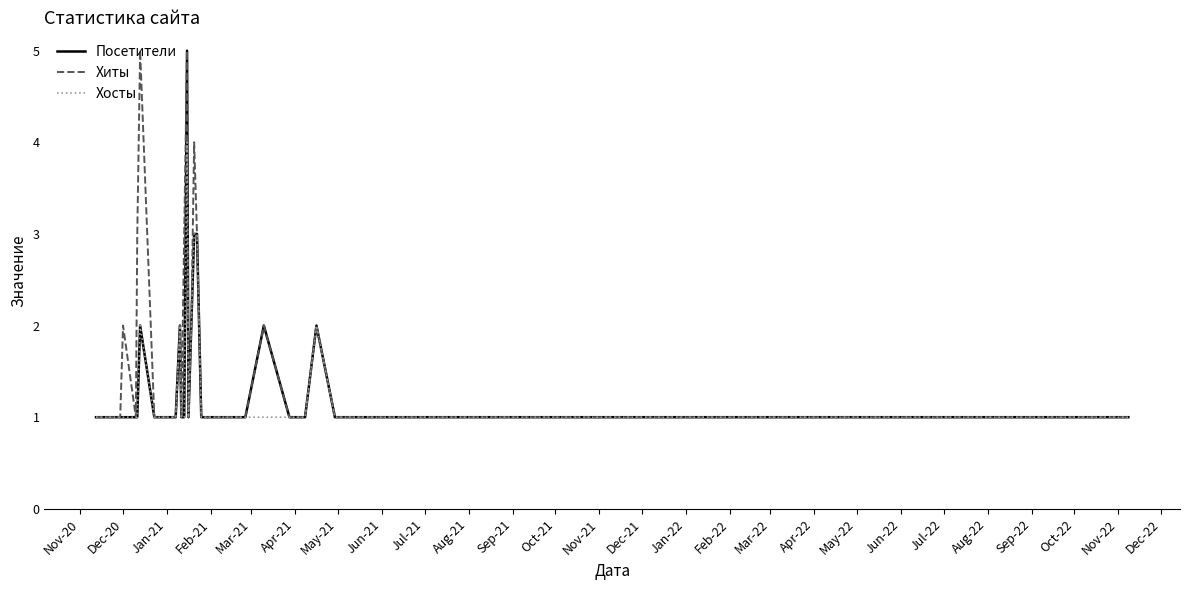

Which series has the largest total across all categories?

Хиты